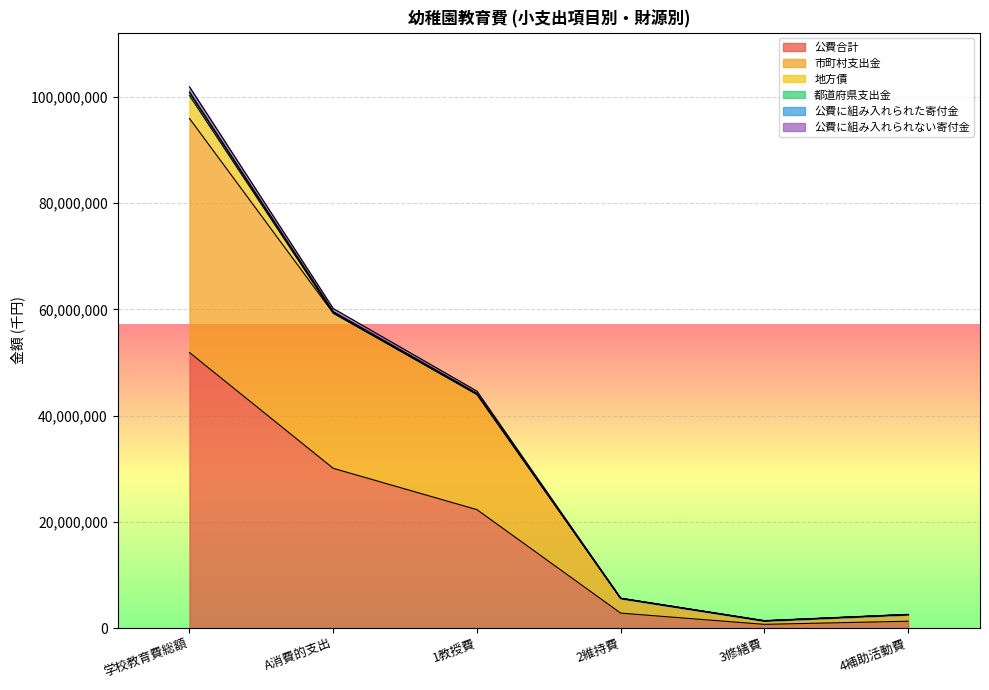

Does the chart display data point markers on the line(s)?

No